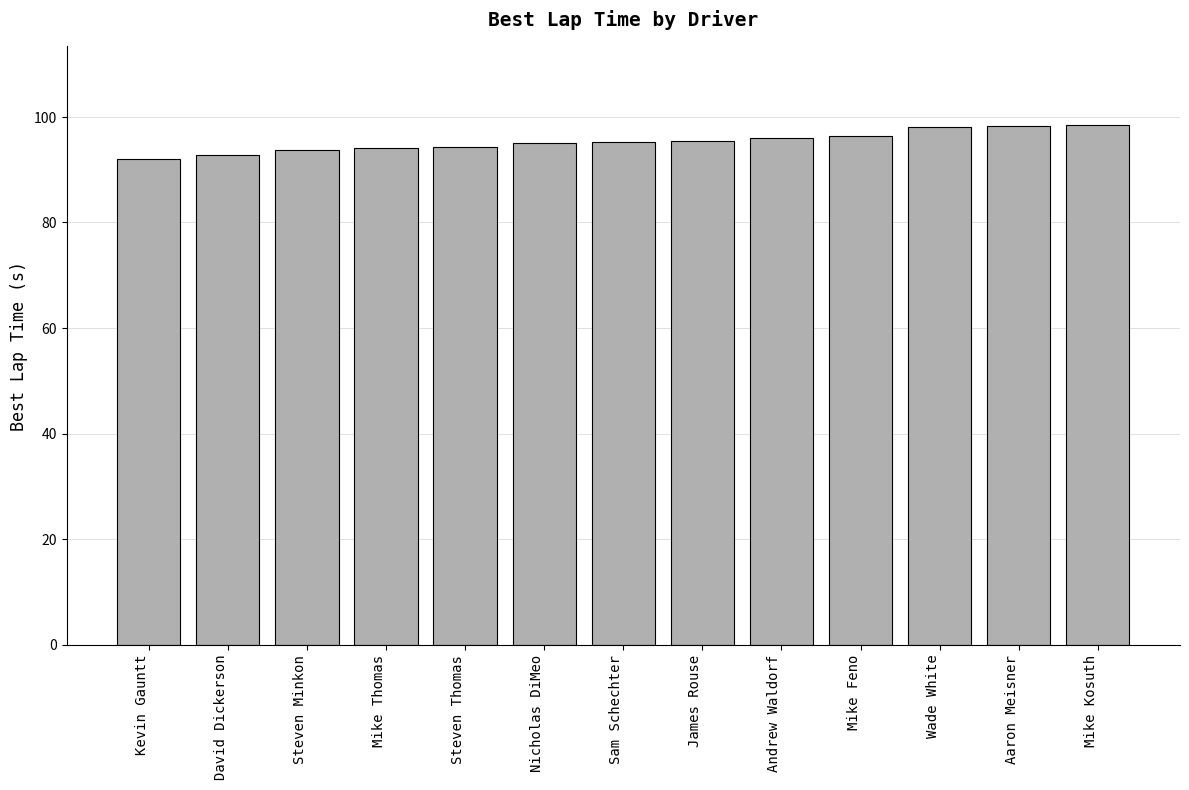

What is the ratio of the value at Nicholas DiMeo to the value at Andrew Waldorf?

1.0